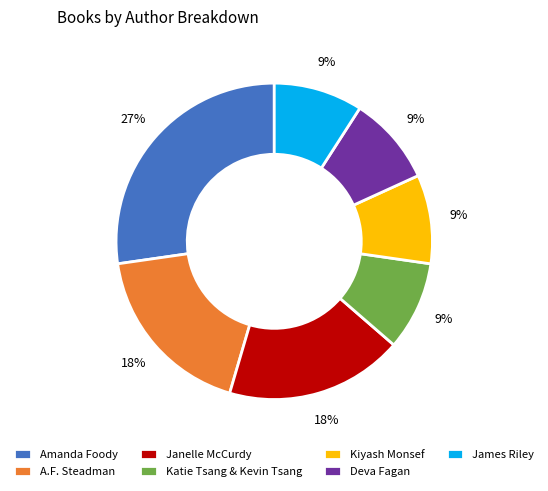

Does Kiyash Monsef account for over 50% of the chart?

No